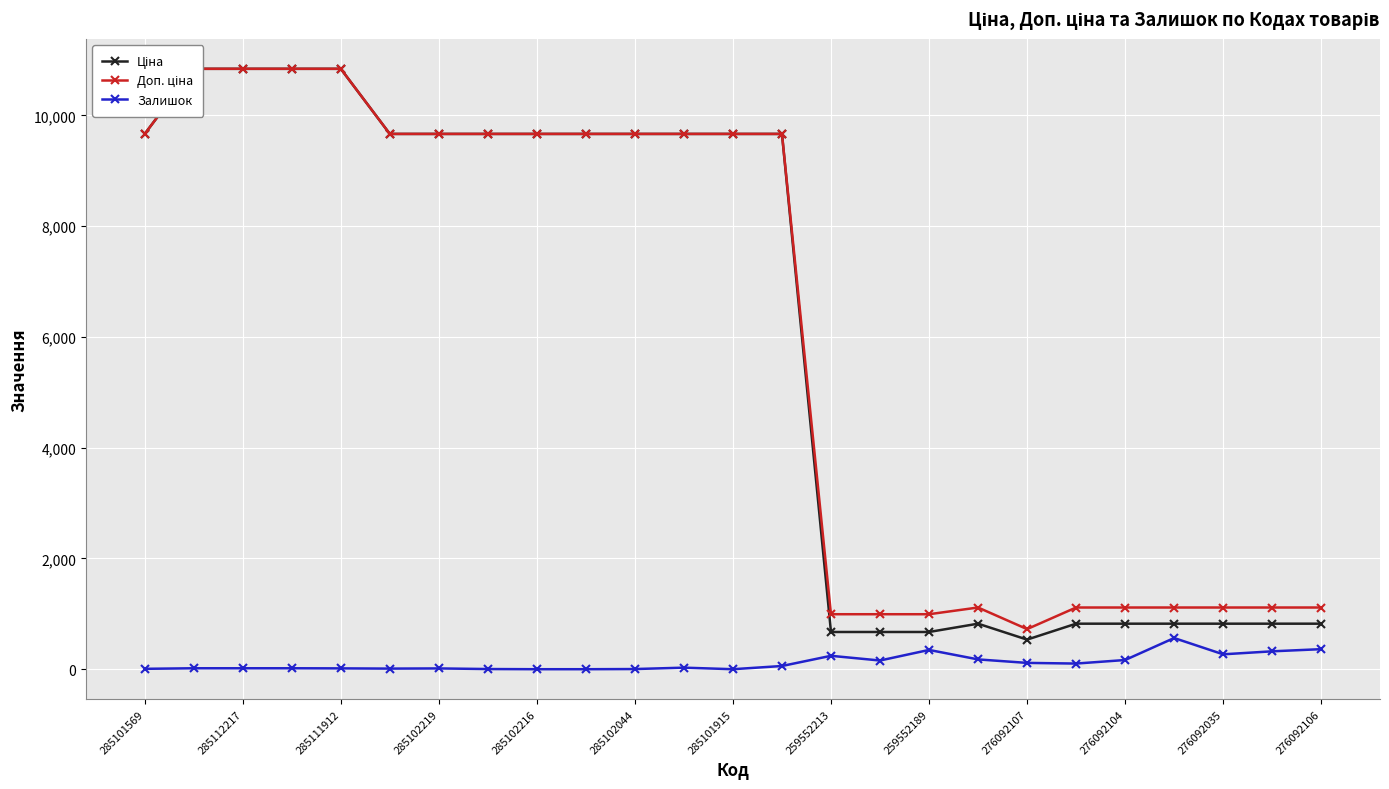

Is it true that Залишок equals 362 at 276092106?

True